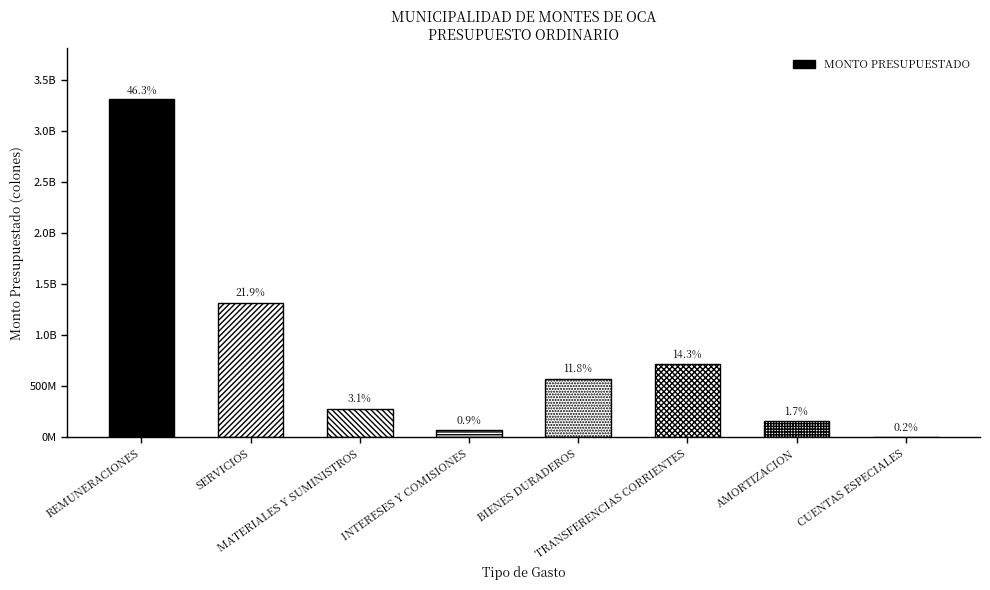

Which label corresponds to the largest value in the chart?

REMUNERACIONES